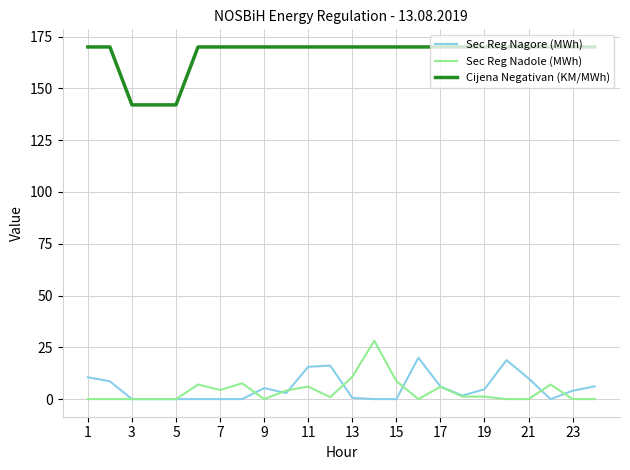

True or false: Cijena Negativan (KM/MWh) and Sec Reg Nadole (MWh) cross at least once.

False